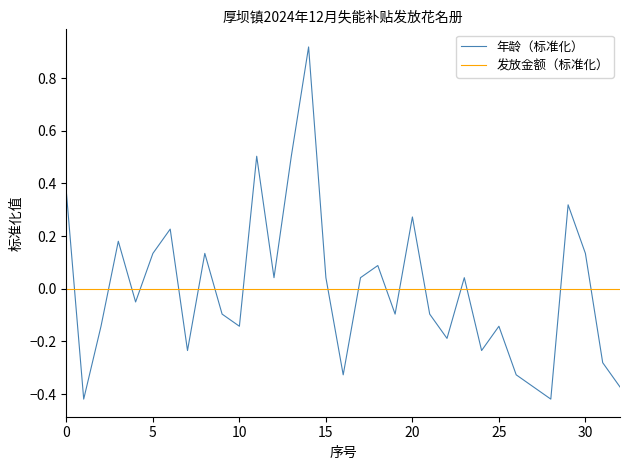

What is the difference between the maximum and minimum values in the 年龄（标准化） series?

1.3